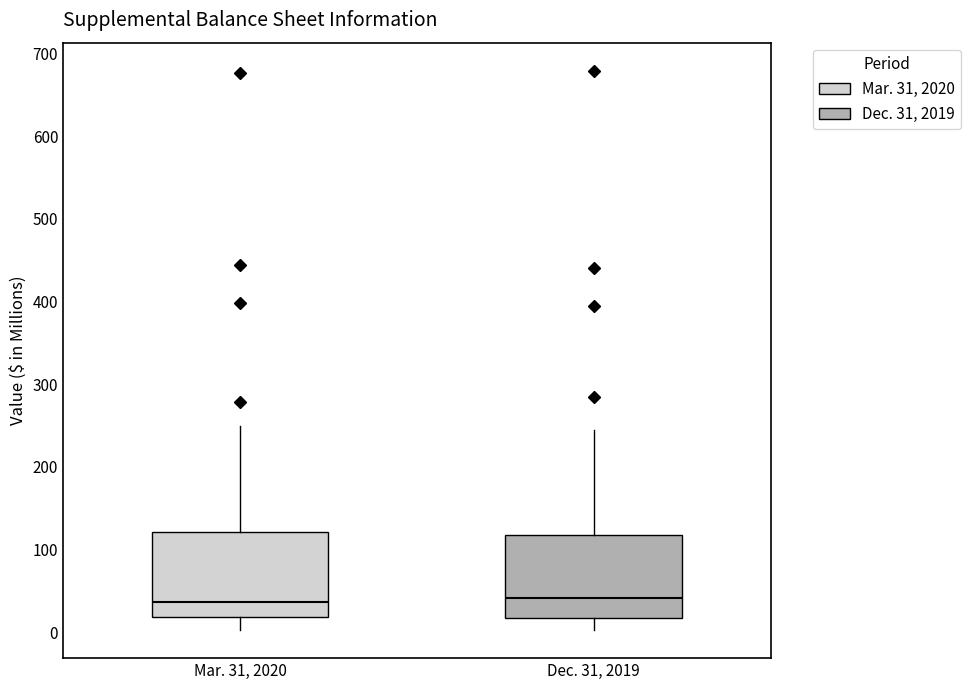

Where does the median line of the box for Dec. 31, 2019 sit on the y-axis? The values are not printed on the chart, so give them approximately, as read against the axis.

40